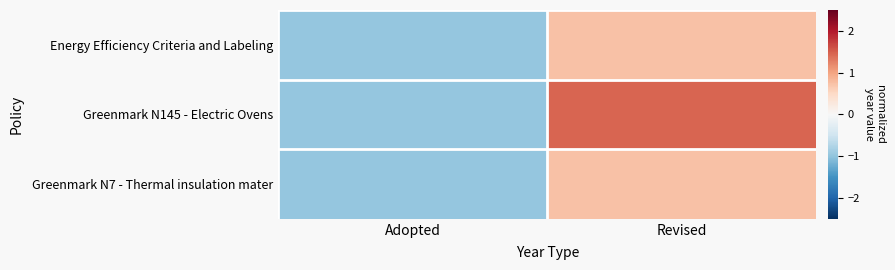

What is the maximum value shown in the chart?

1.5